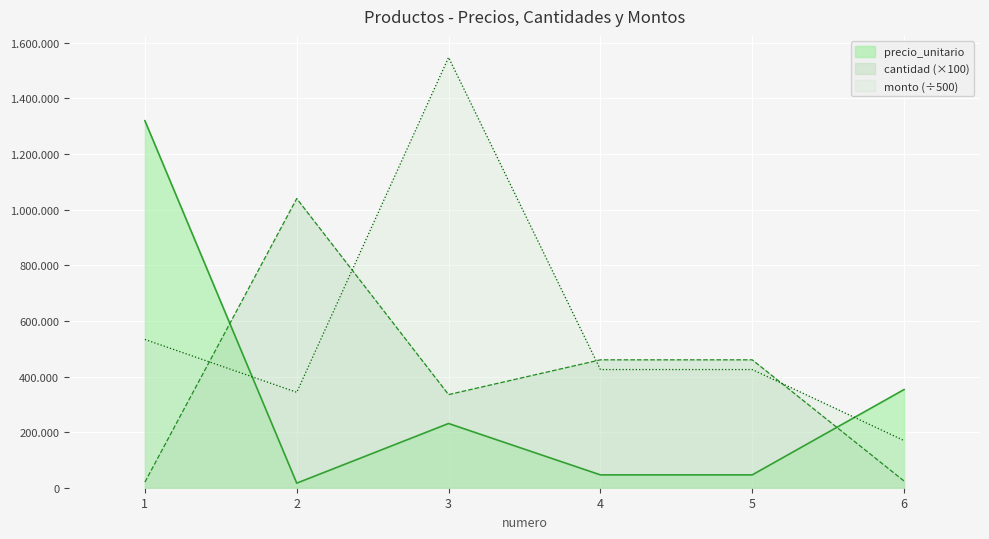

What is the difference between the highest and lowest values at 2?

1023500.0